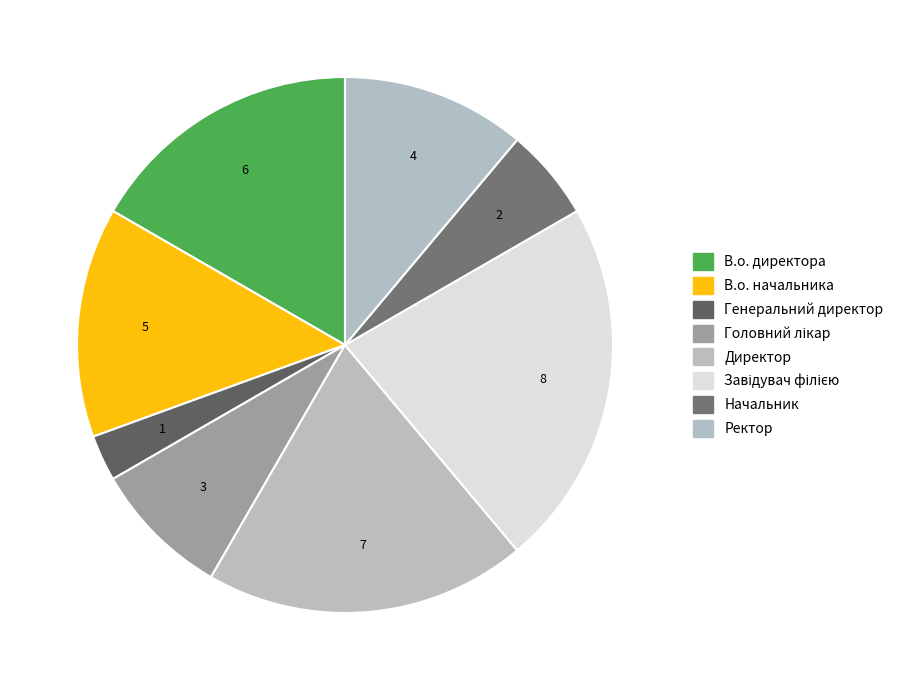

Count the number of slices in the pie.

8